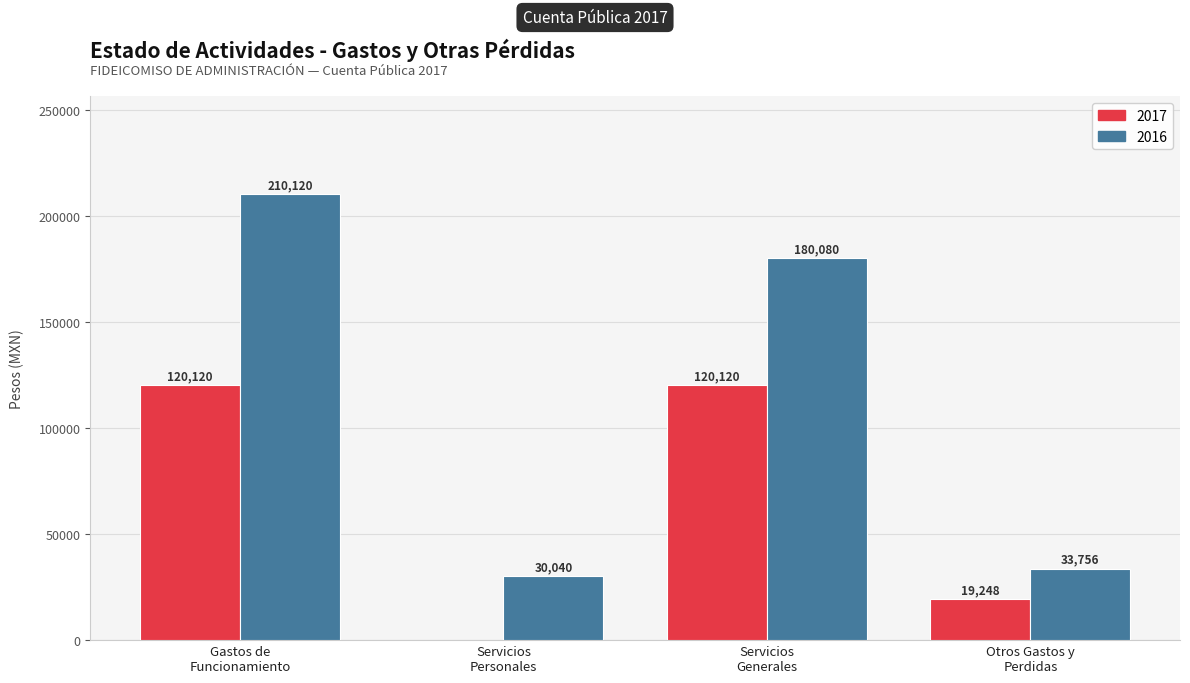

Where is 2017 nearest to the value 60060?

Otros Gastos y
Perdidas